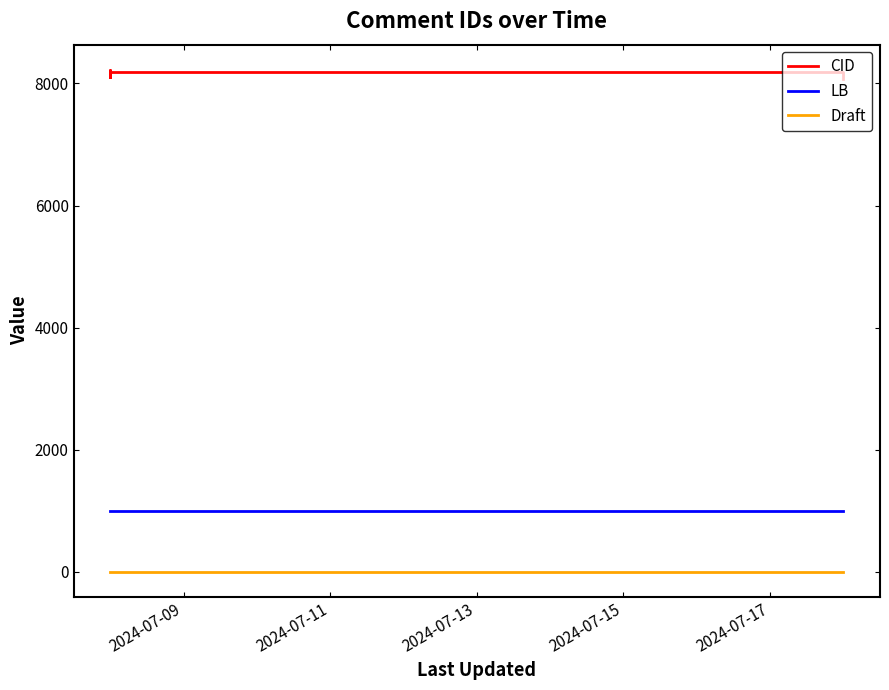

What is the highest value of the CID series?

8225